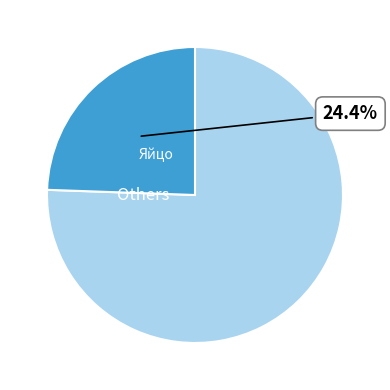

To the nearest percent, what is the average slice percentage?

50%